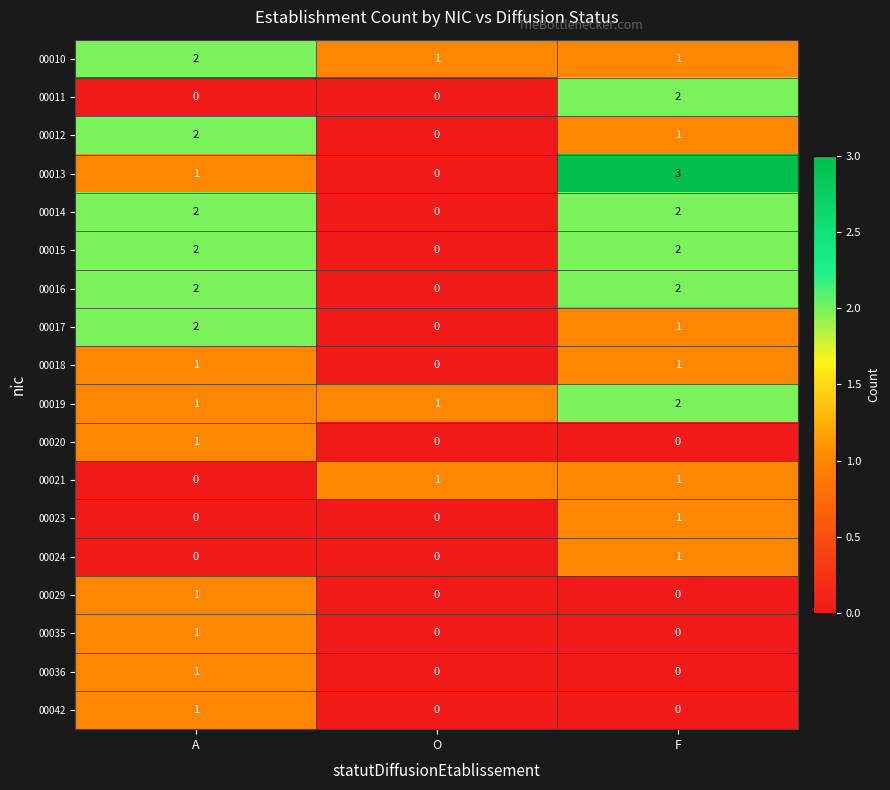

The 00035 series shows 1 at A. True or false?

True